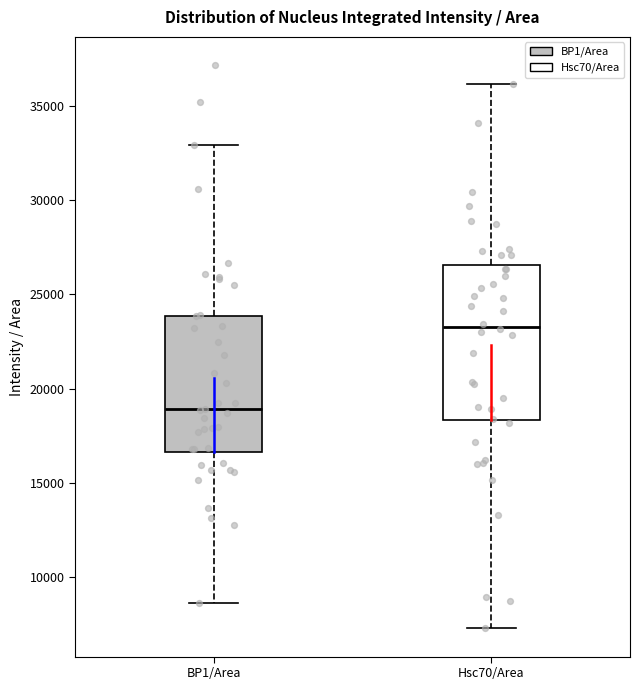

Reading left to right, transcribe this box plot: for each box, give where its median line is, the range the box spans, and where its two whiskers end, as read against the y-axis. The values are not printed on the chart, so give them approximately, as read against the axis.

BP1/Area: median 19000, box 16500 to 24000, whiskers 8500 to 33000
Hsc70/Area: median 23500, box 18500 to 26500, whiskers 7500 to 36000